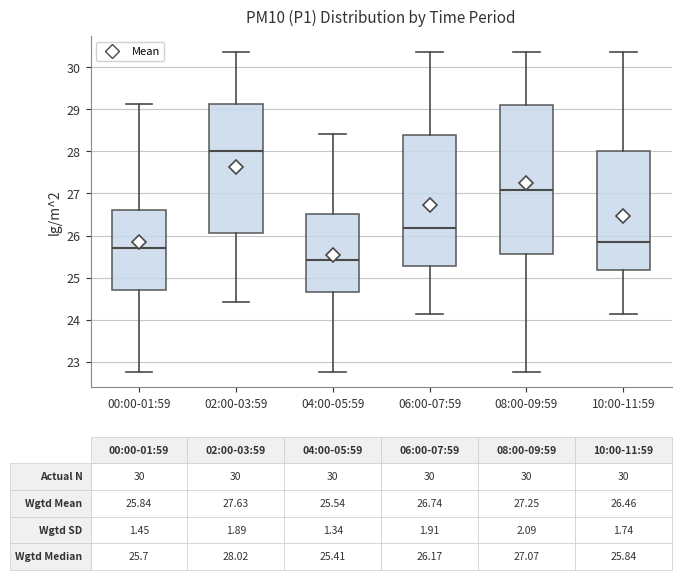

Which box has the lowest median line?

04:00-05:59